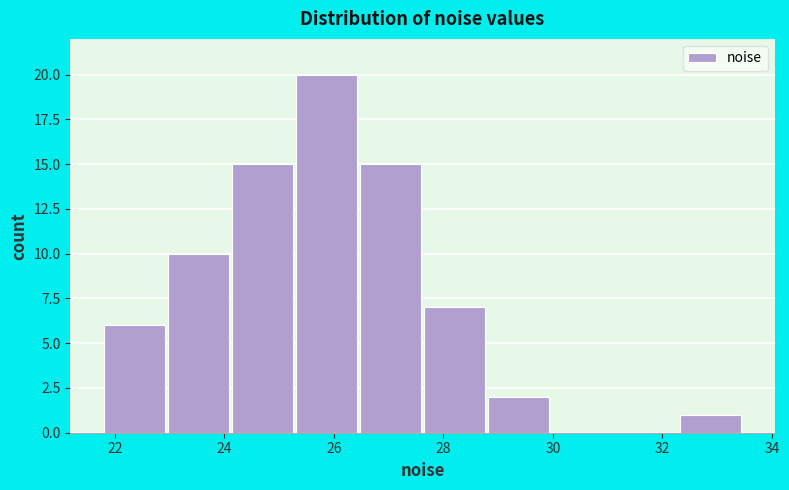

Reading left to right, transcribe this chart: for each bar, give the range it covers on the x-axis and its height. Neither the bar edges nor the heights are printed on the chart, so give them approximately, as read against the axes.

21.8 to 23.0: 6
23.0 to 24.2: 10
24.2 to 25.2: 15
25.2 to 26.4: 20
26.4 to 27.6: 15
27.6 to 28.8: 7
28.8 to 30.0: 2
30.0 to 31.2: 0
31.2 to 32.2: 0
32.2 to 33.4: 1